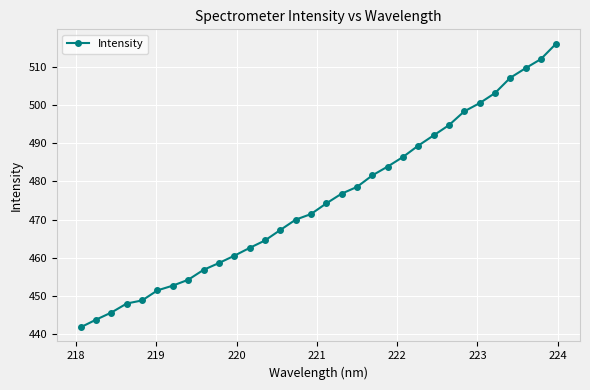

What is the average value?

475.1